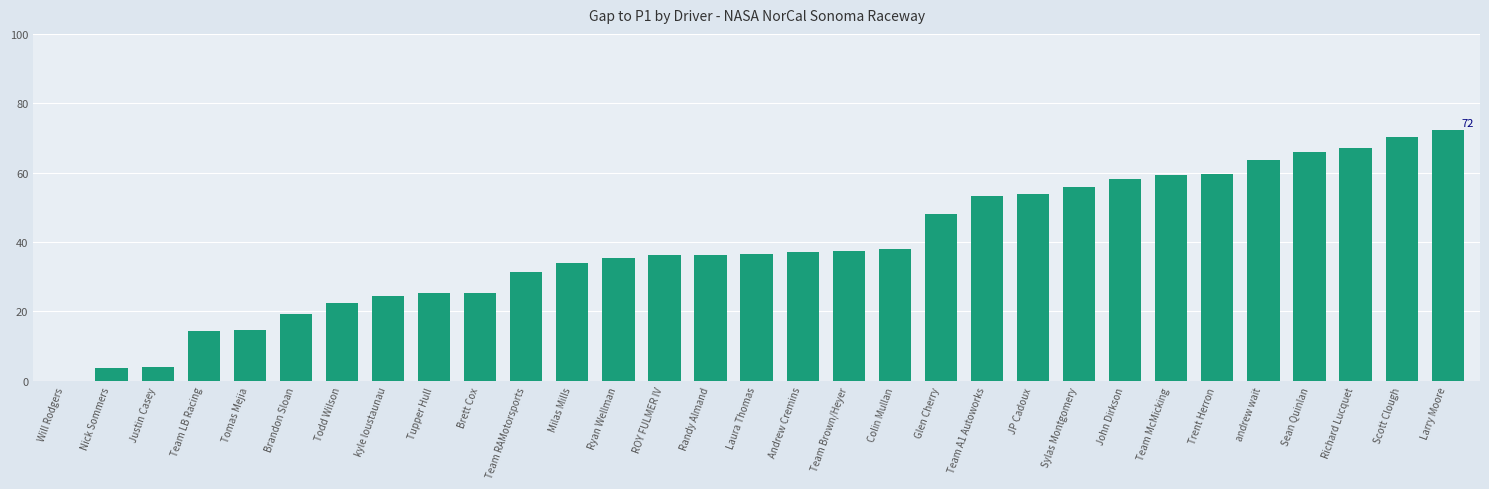

Read the value at Brandon Sloan.

19.1